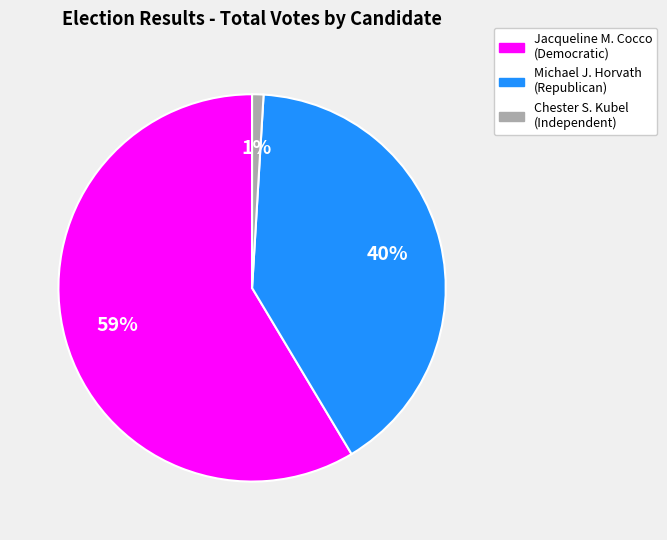

Is there any slice that represents more than half of the pie?

Yes